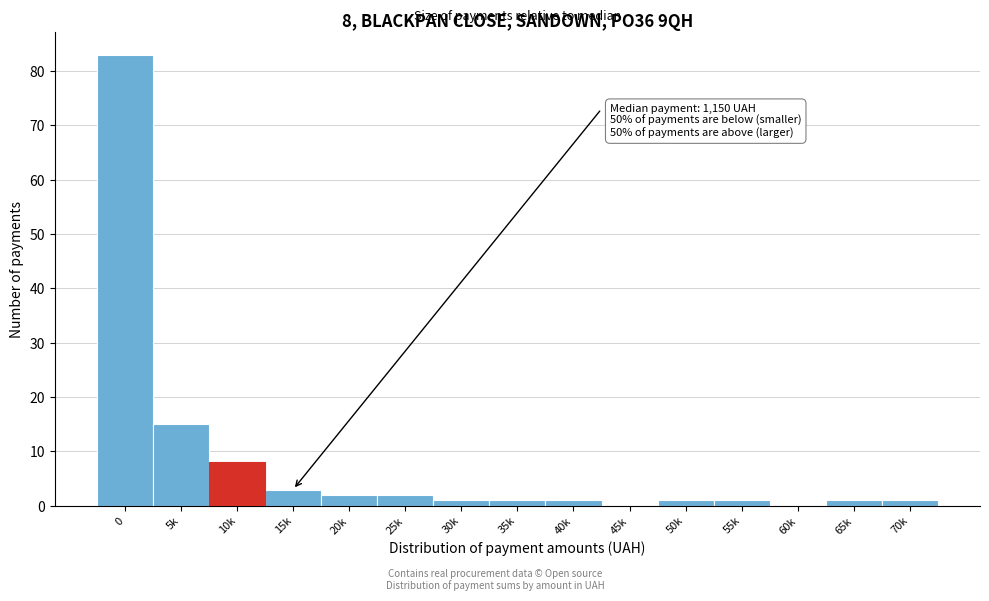

Reading left to right, what are all the values shown in this chart?

0=83	5k=15	10k=8	15k=3	20k=2	25k=2	30k=1	35k=1	40k=1	45k=0	50k=1	55k=1	60k=0	65k=1	70k=1